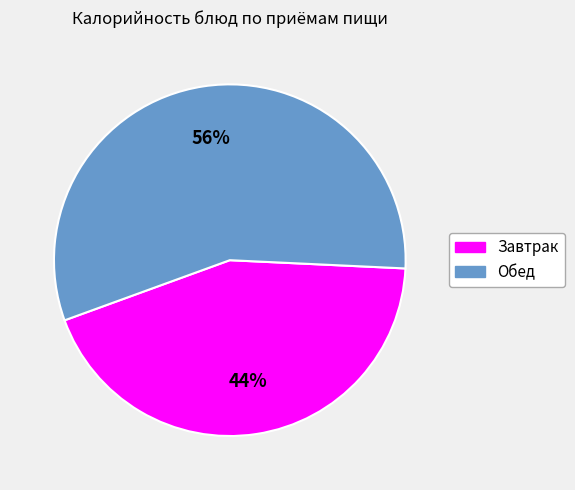

Does any single category account for the majority?

Yes